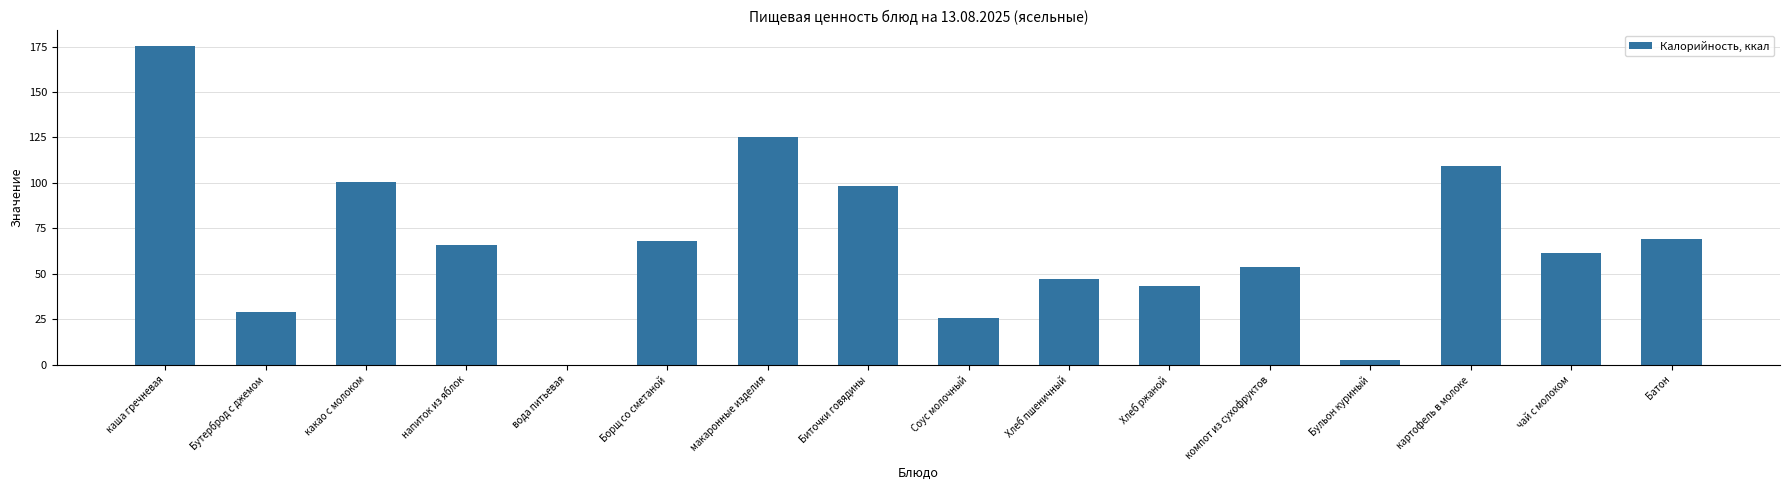

How many values are above zero?

15